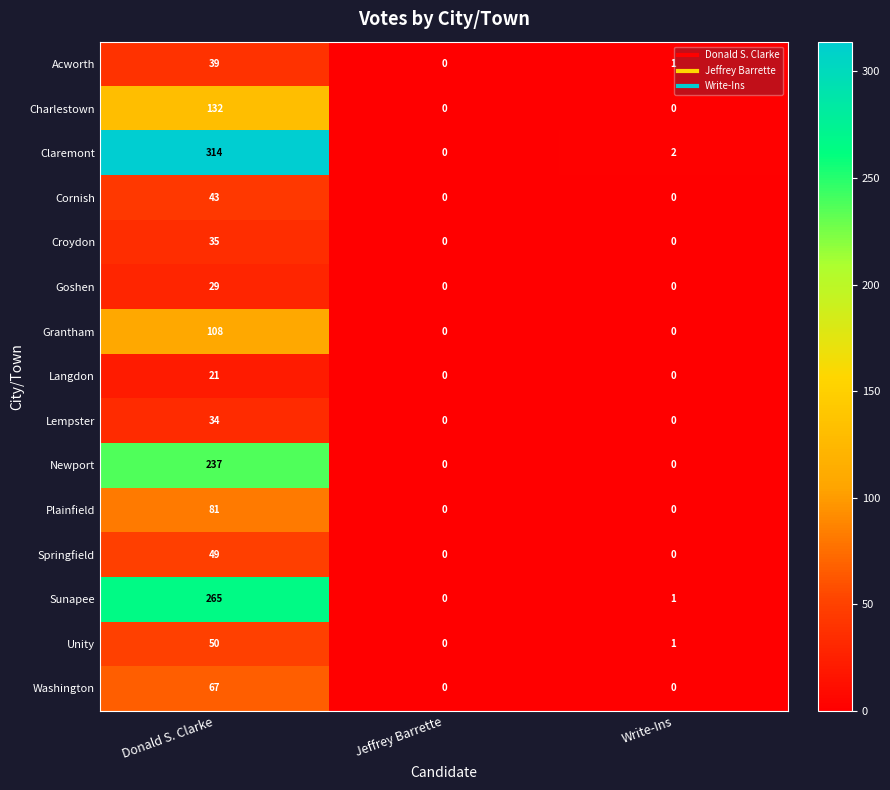

Which series has the largest range (max minus min)?

Claremont